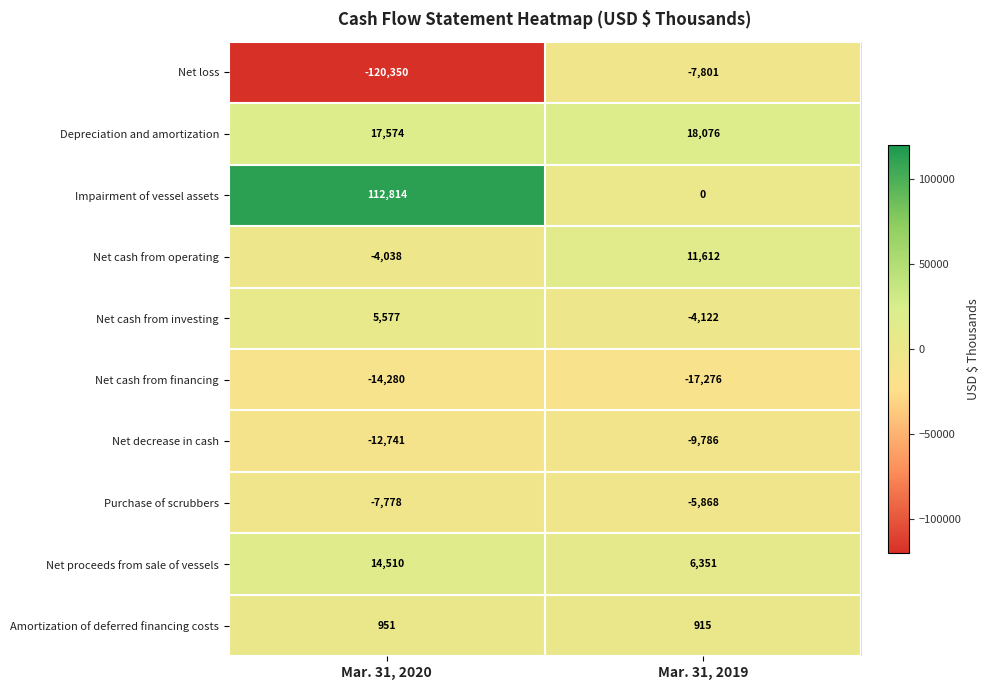

Which series has the largest total across all categories?

Impairment of vessel assets